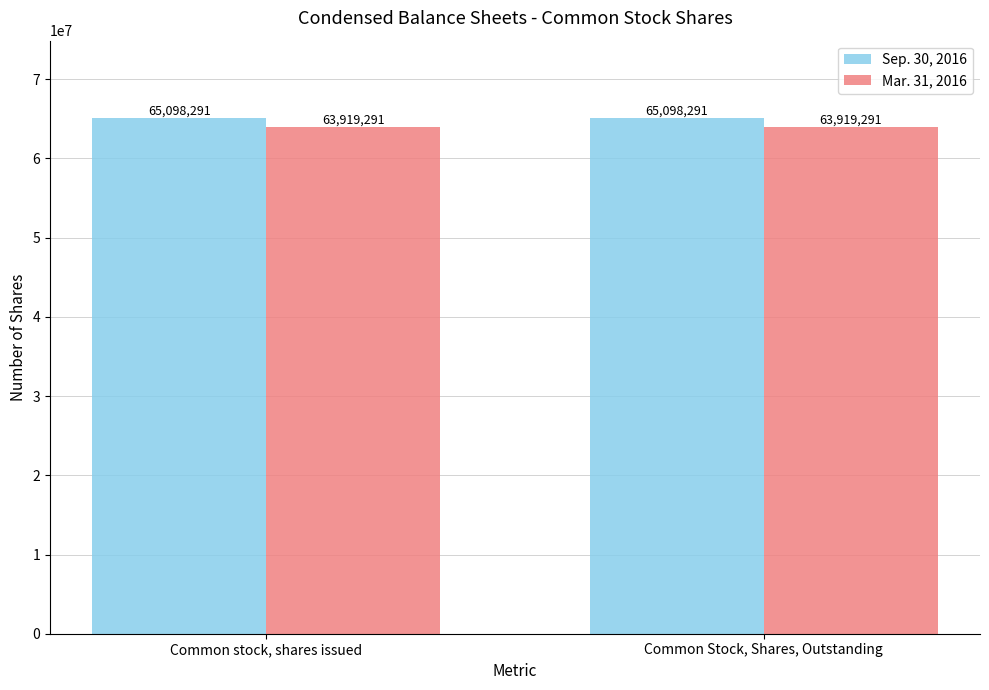

What is the difference between the highest and lowest values at Common stock, shares issued?

1179000